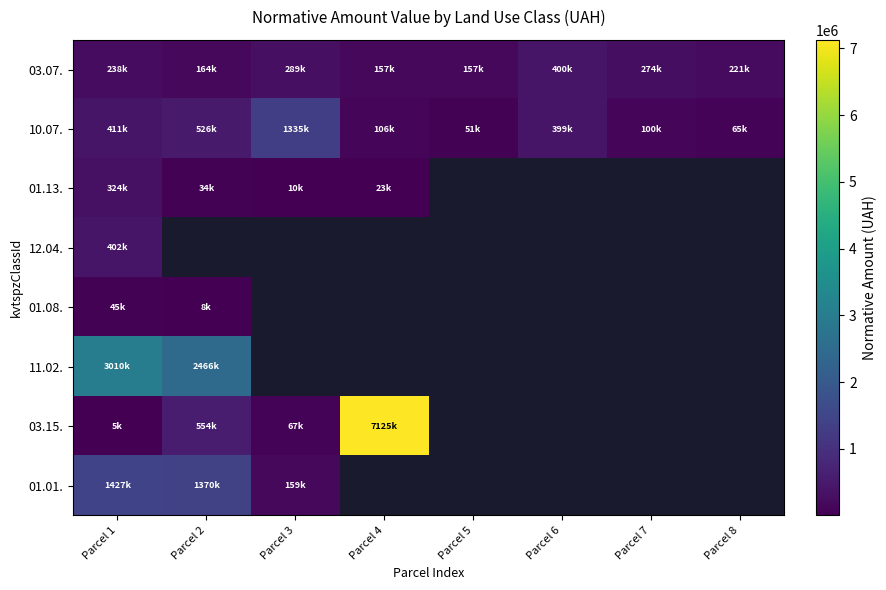

List the labels in order of 10.07. value, largest first.

Parcel 3, Parcel 2, Parcel 1, Parcel 6, Parcel 4, Parcel 7, Parcel 8, Parcel 5